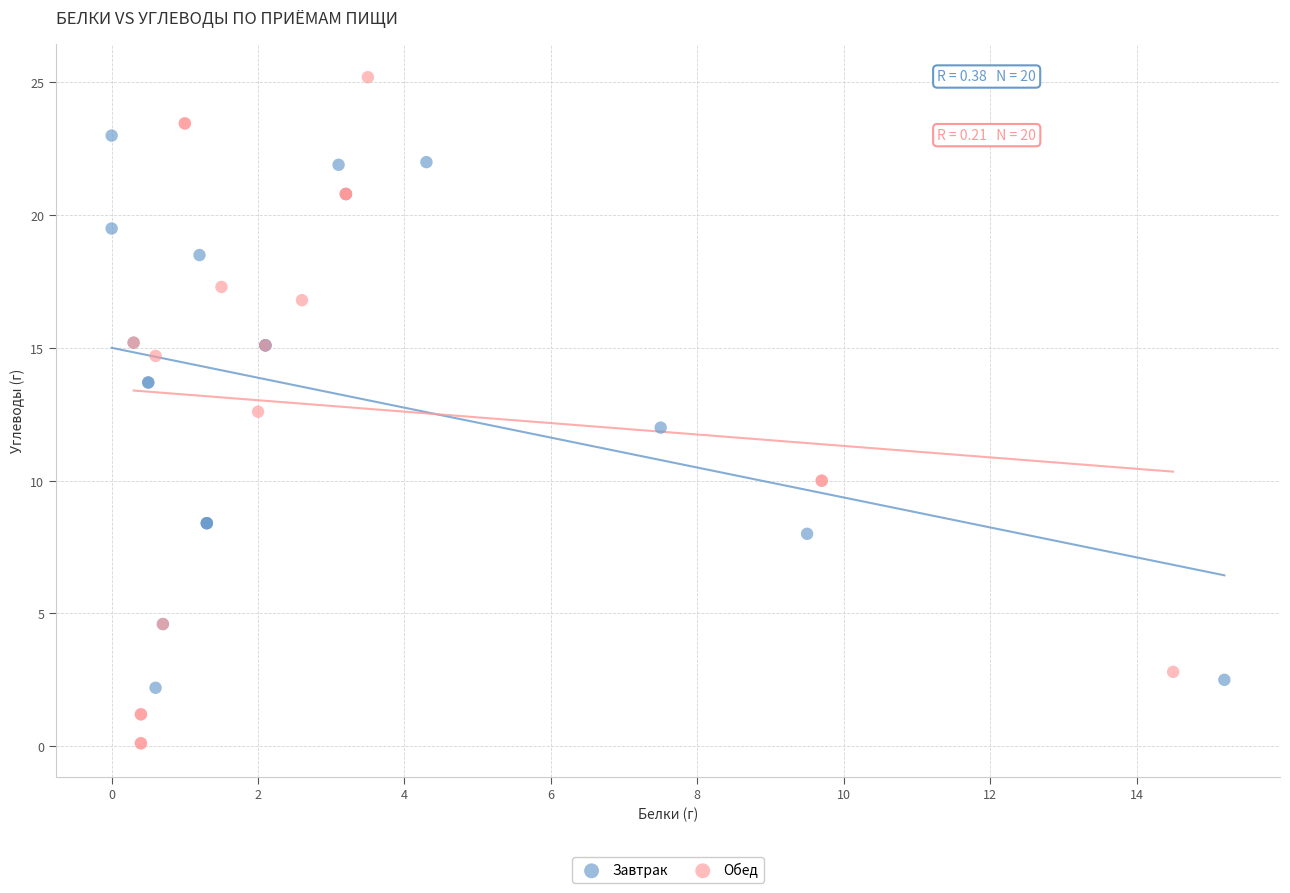

Which series reaches the maximum Y coordinate?

Обед